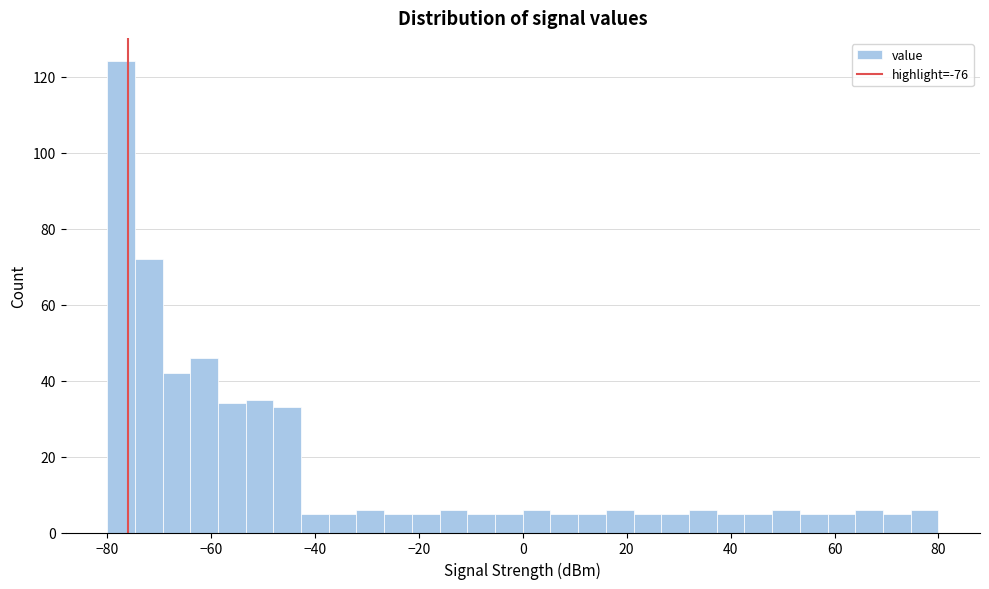

Read against the x-axis, roughly where is the centre of the tallest bar?

-78